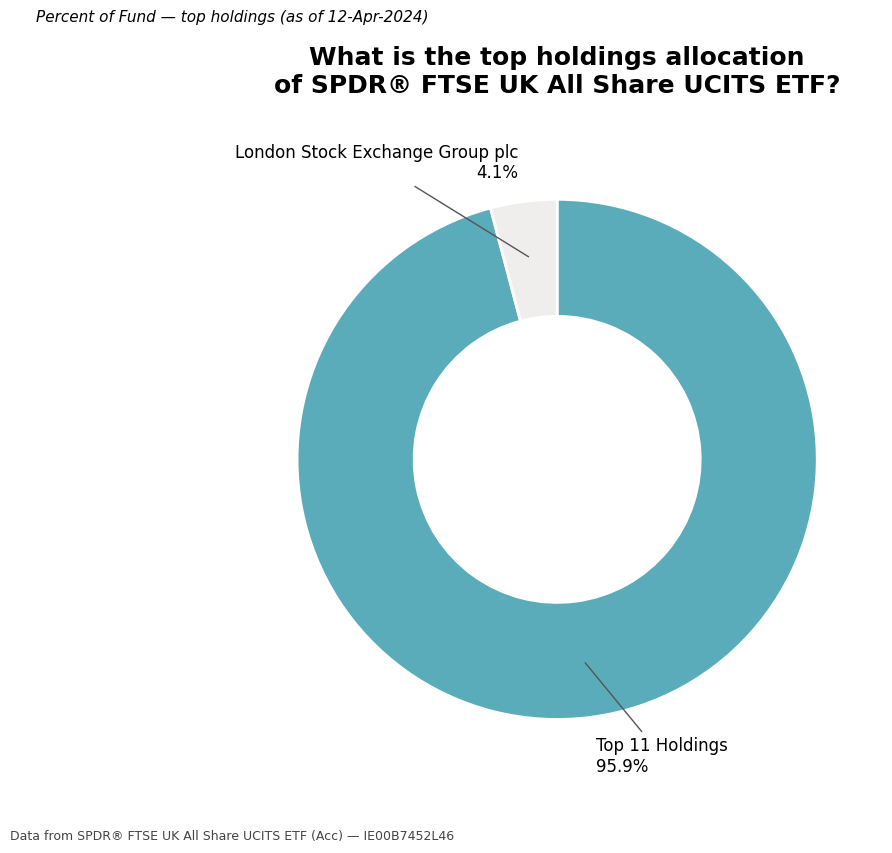

Count the number of slices in the pie.

2